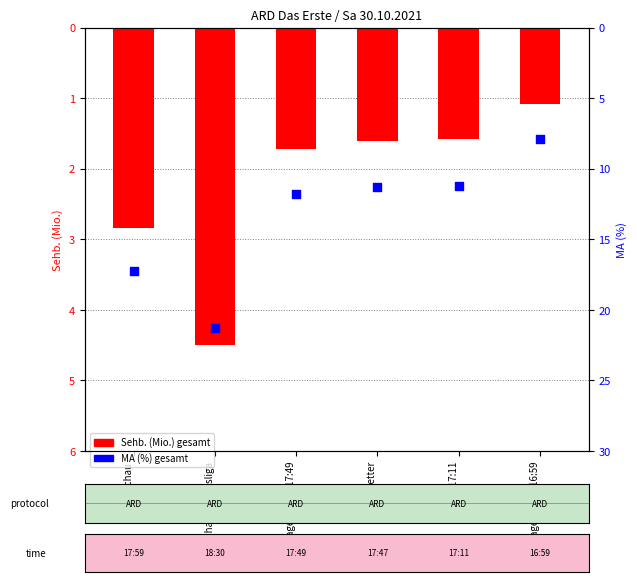

What is the total value across all series at Sportschau?

20.1